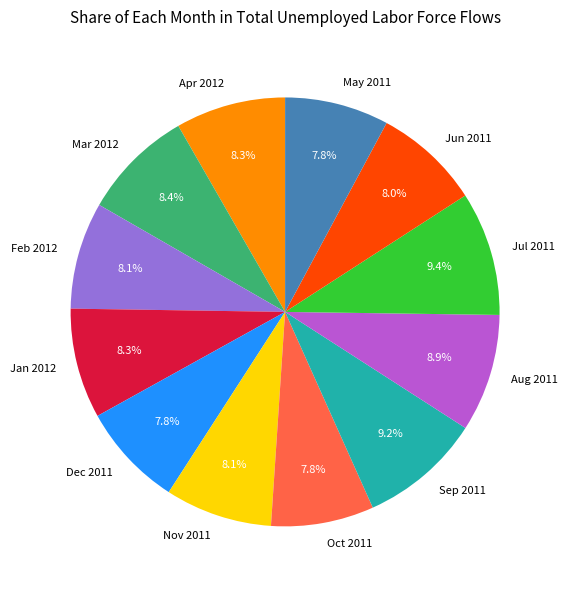

Is it true that Jan 2012 is 8% of the pie?

True